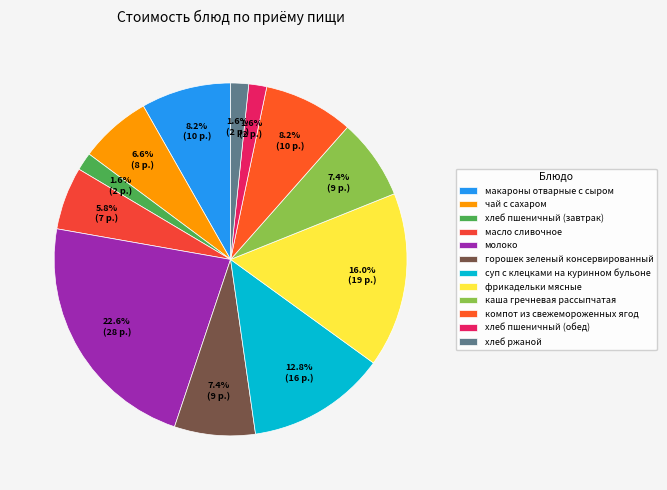

How much of the chart is everything except чай с сахаром?

93.4%